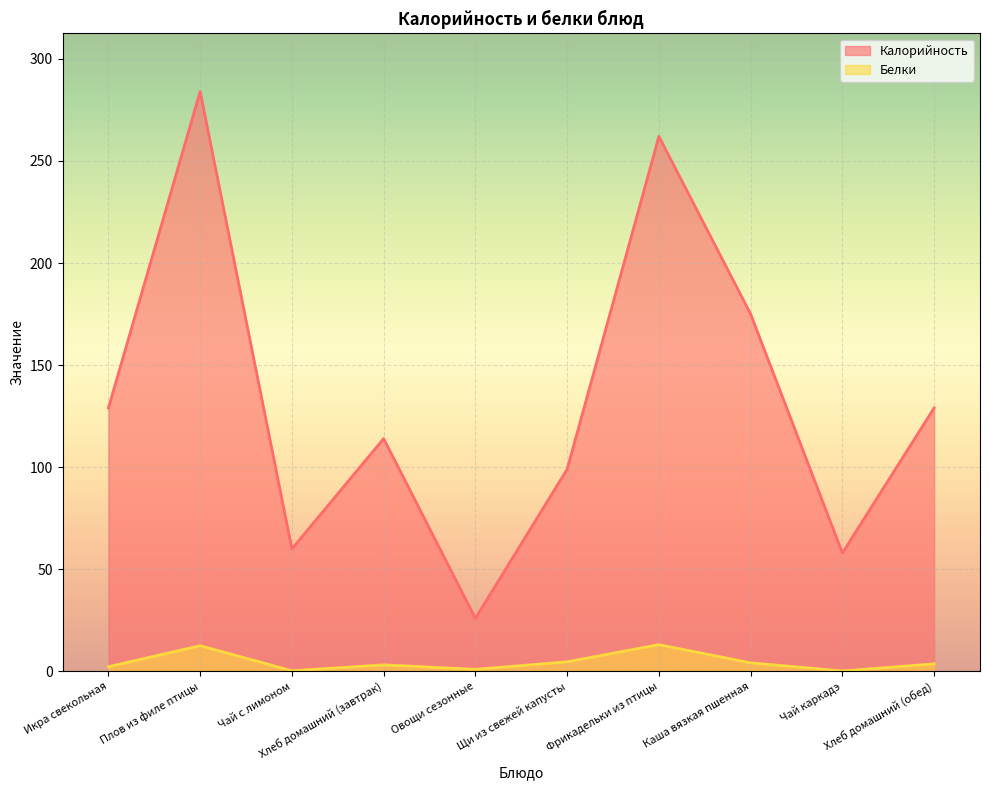

True or false: Белки and Калорийность intersect in this chart.

False